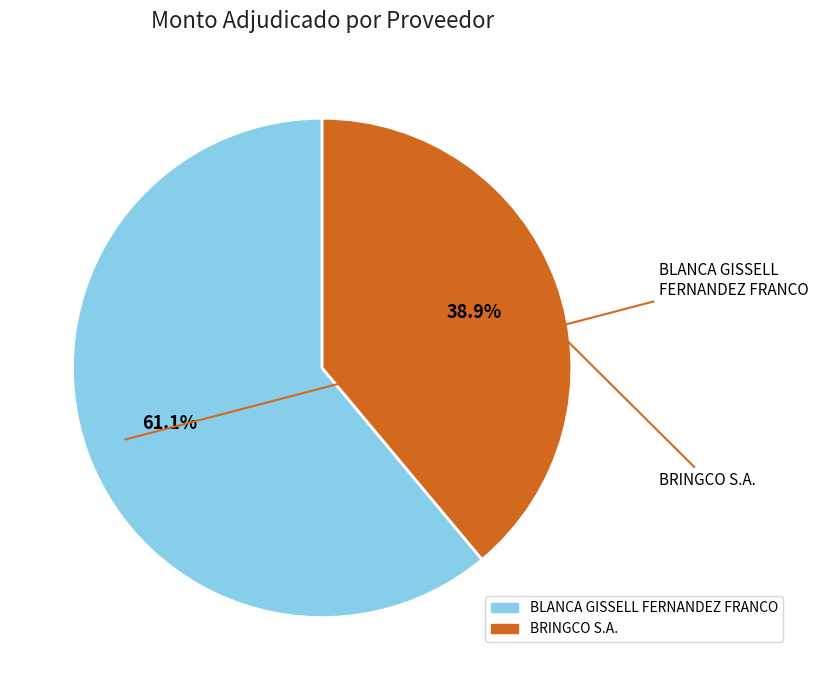

To the nearest percent, what is the average slice percentage?

50%